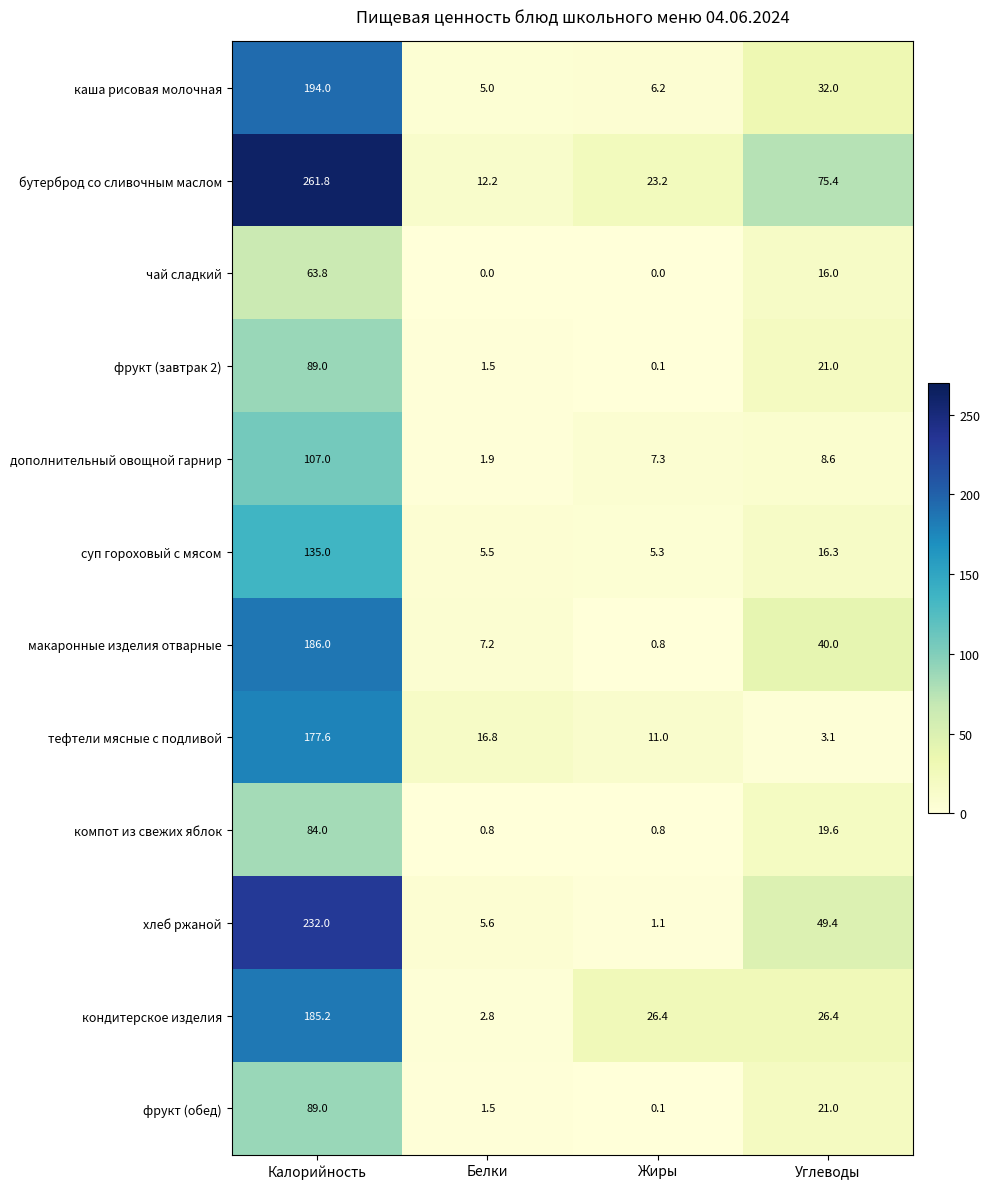

What is the difference between the суп гороховый с мясом values at Углеводы and Жиры?

11.0